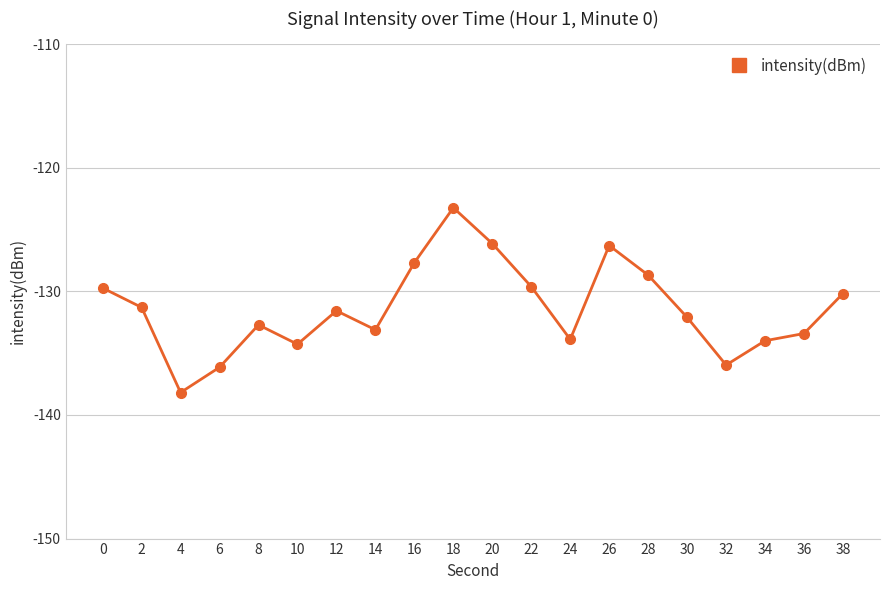

What is the change in value from 20 to 32?

-9.8